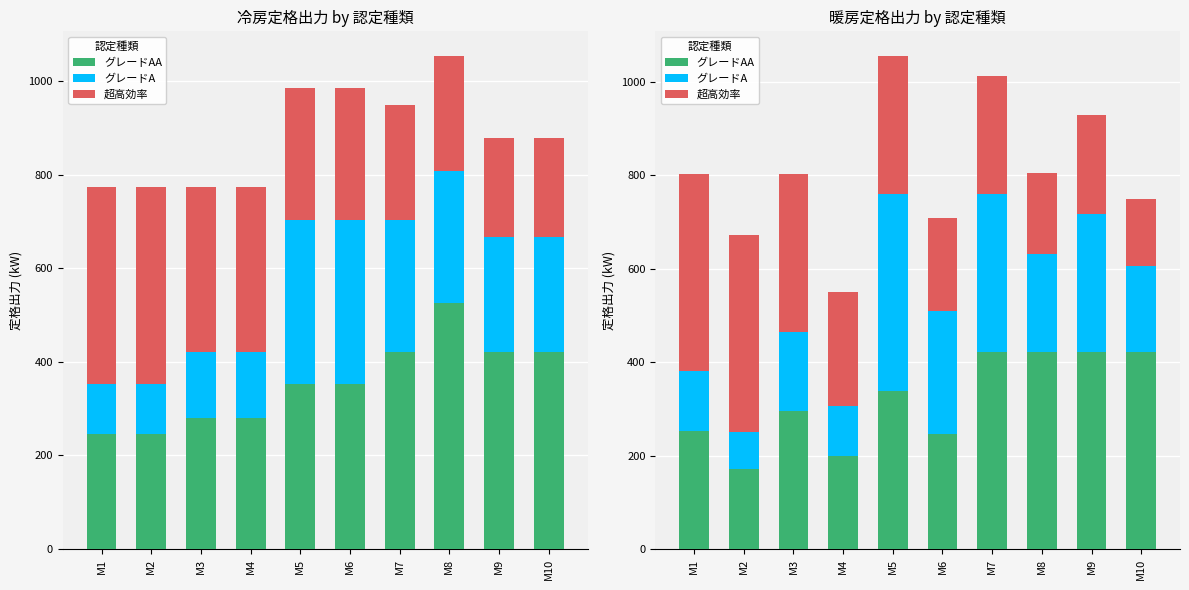

True or false: グレードAA has a value of 246 at M6.

True